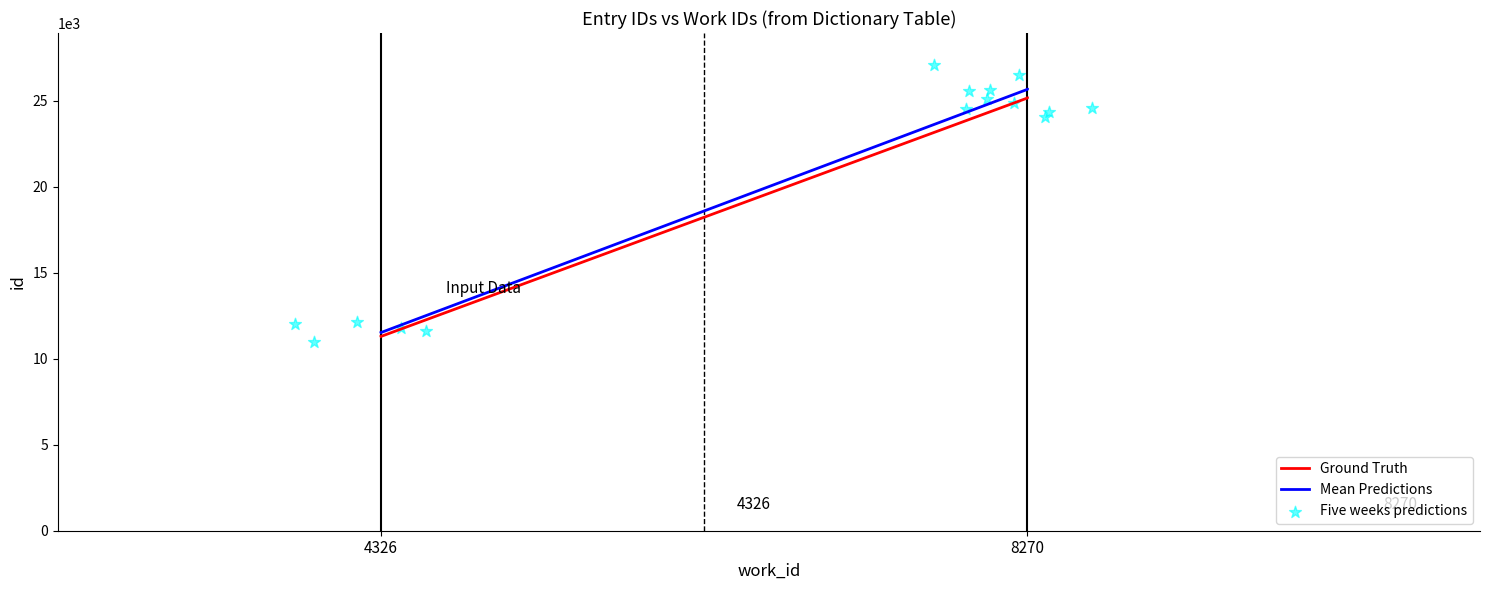

Which series has the largest total across all categories?

Mean Predictions